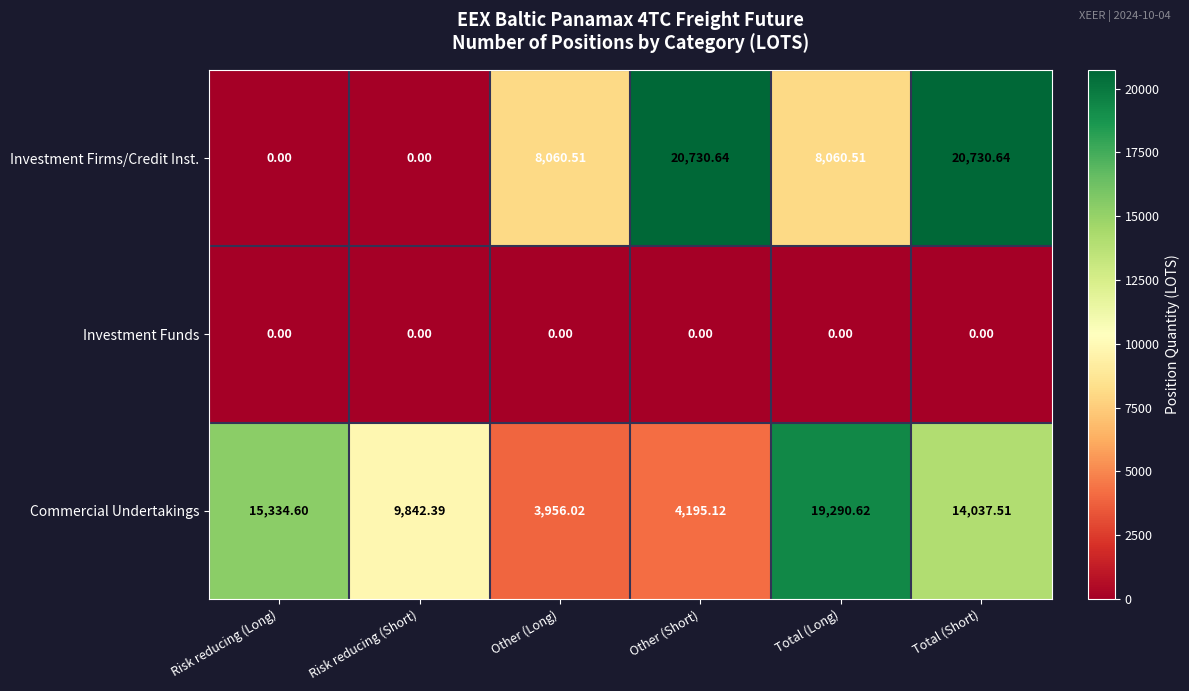

At which label does Commercial Undertakings first exceed 14037?

Risk reducing (Long)